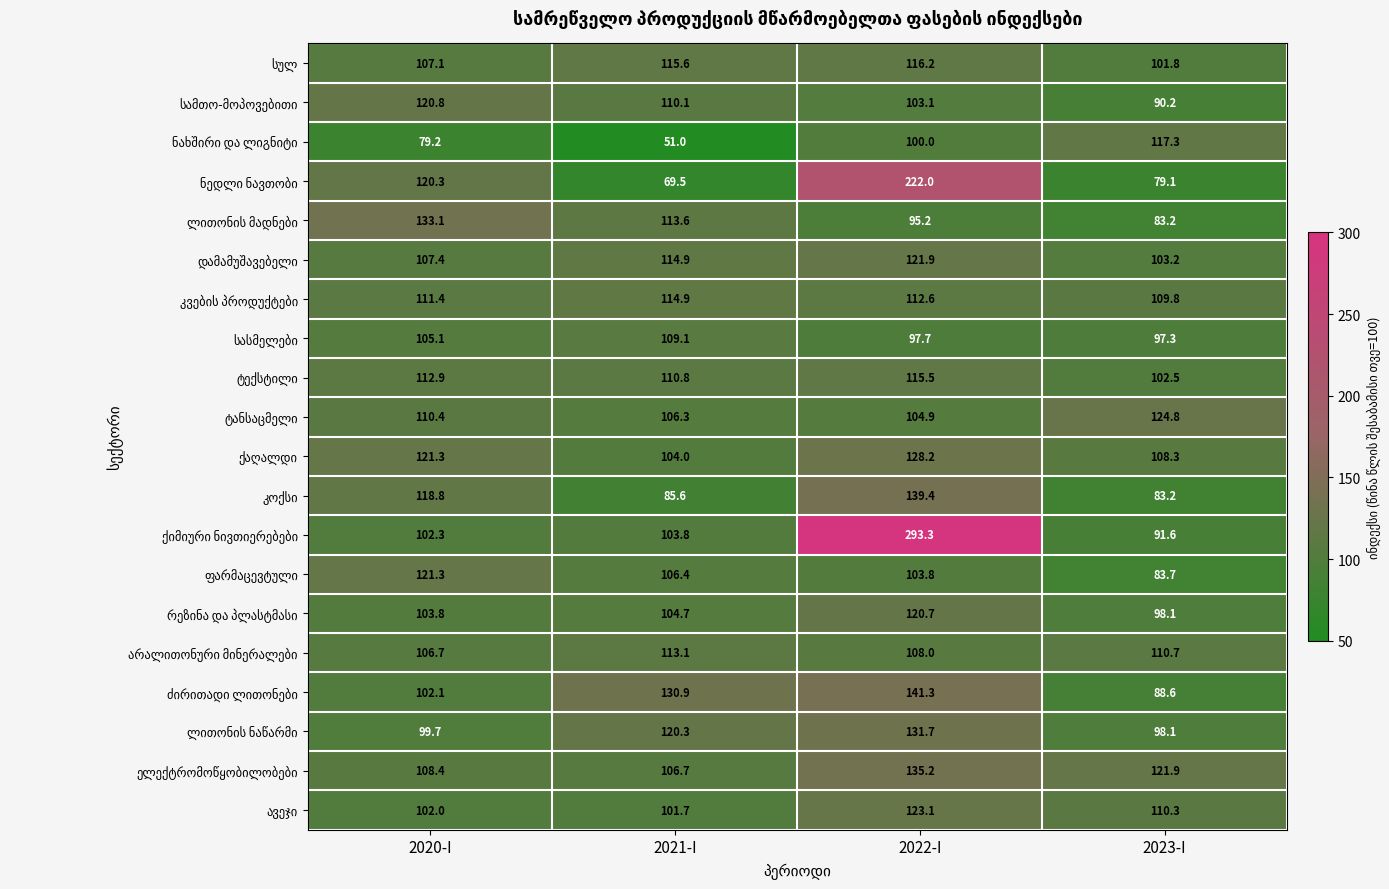

What is the difference between the highest and lowest values at 2023-I?

45.7